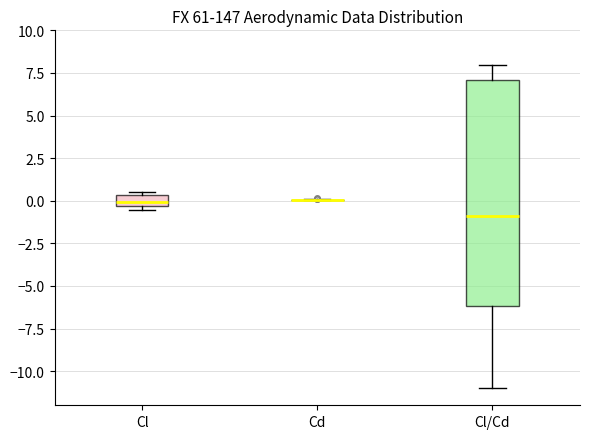

Where is the upper edge of the box for Cl on the y-axis? The values are not printed on the chart, so give them approximately, as read against the axis.

0.5